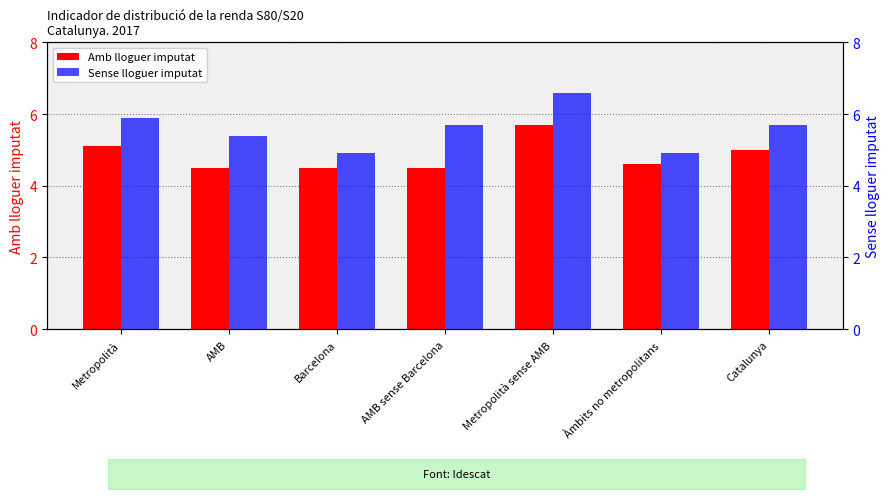

What is the difference between the second highest and second lowest values in the Sense lloguer imputat series?

1.0